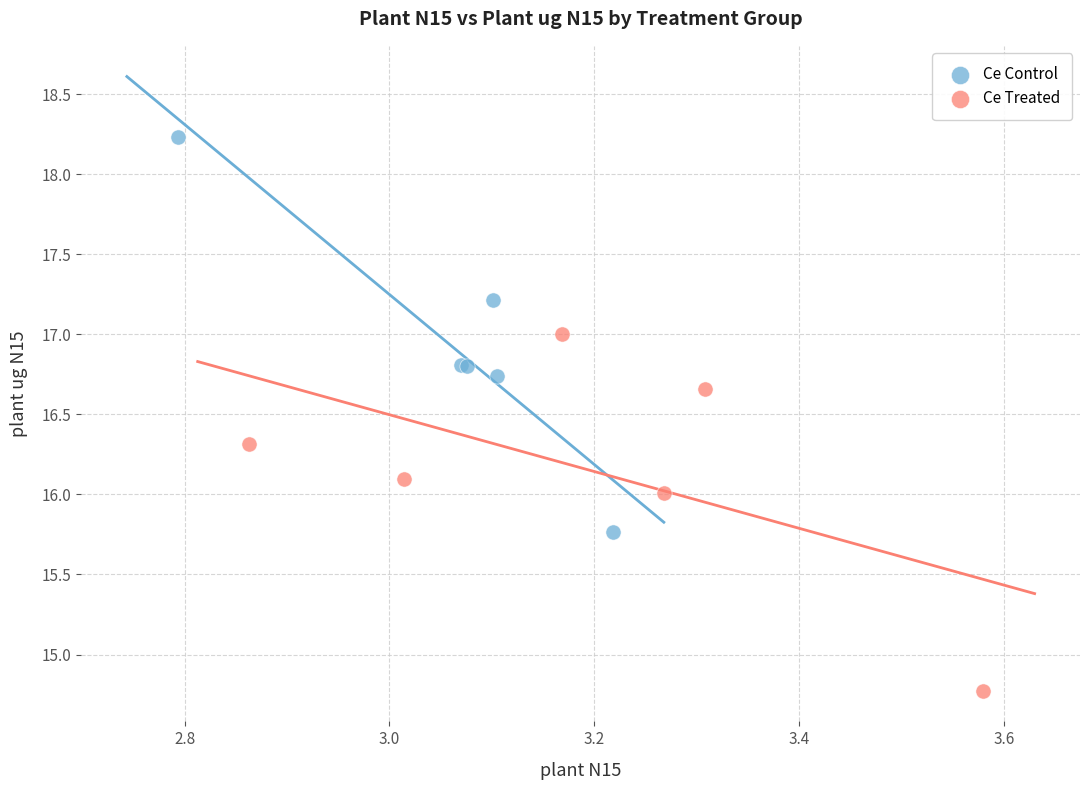

Which series contains the highest Y value?

Ce Control